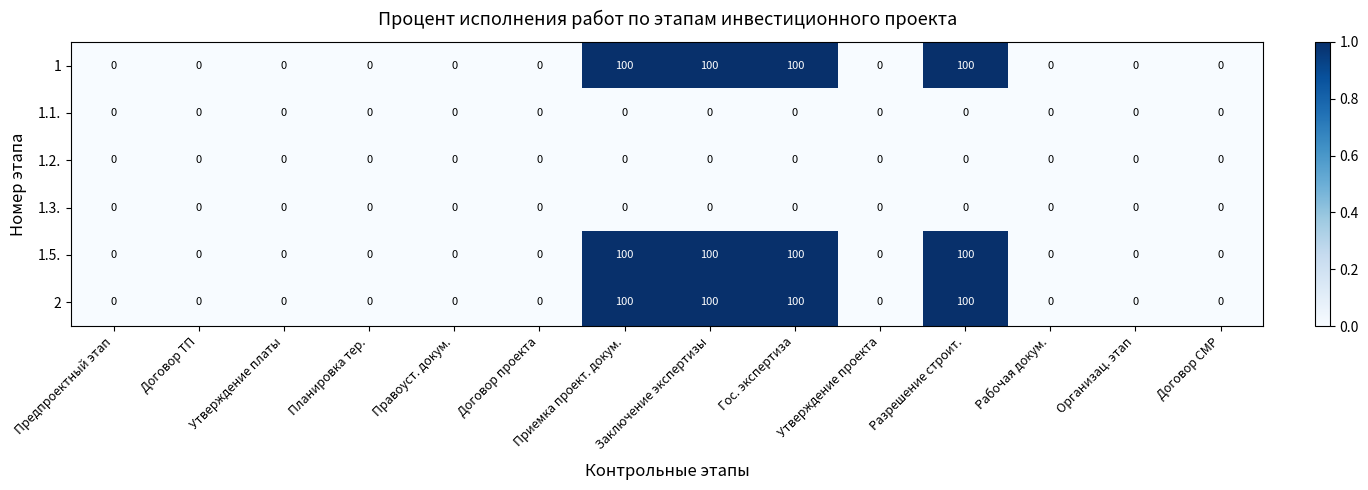

What is the average value of the 1.5. series?

29